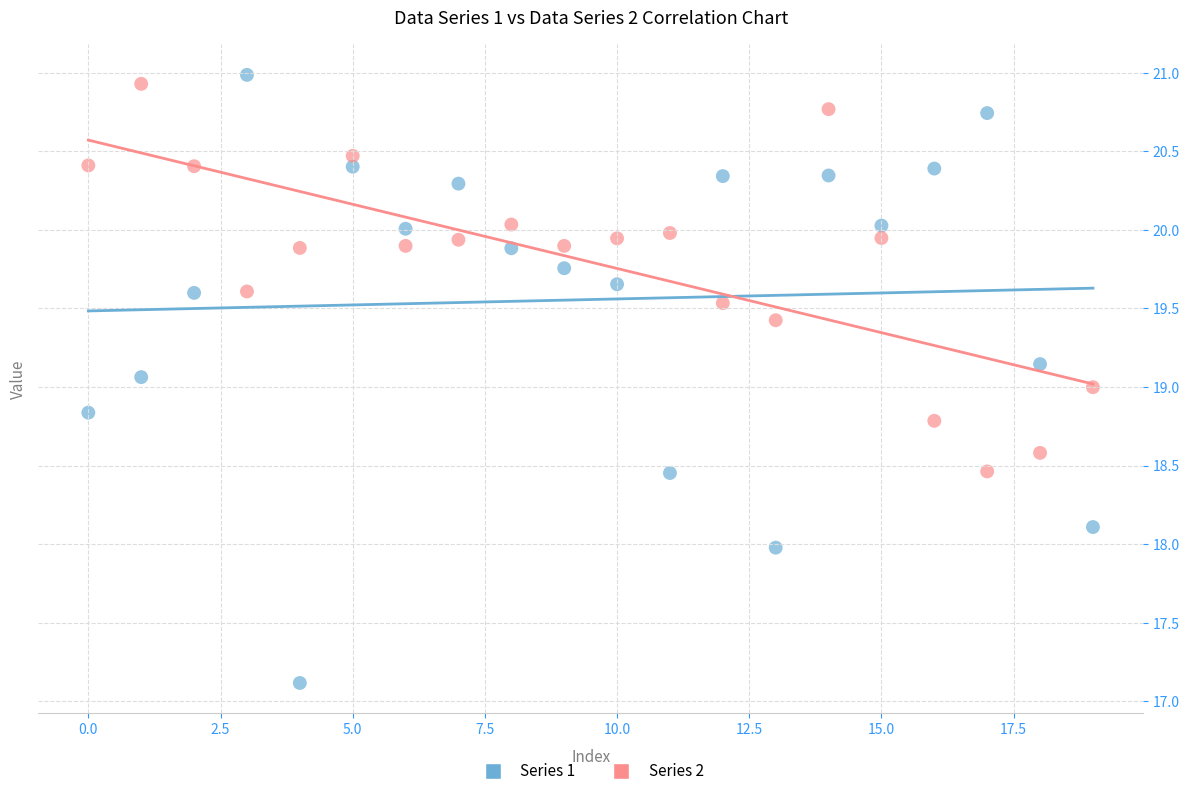

Which series reaches the minimum Y coordinate?

Series 1